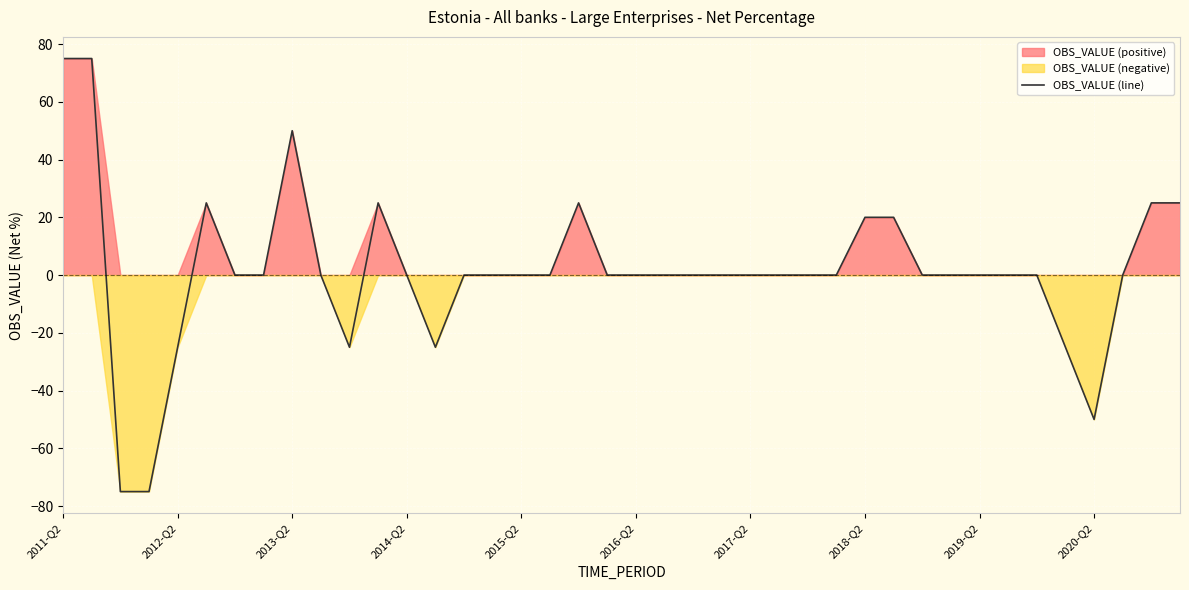

What is the highest value of the OBS_VALUE (line) series?

75